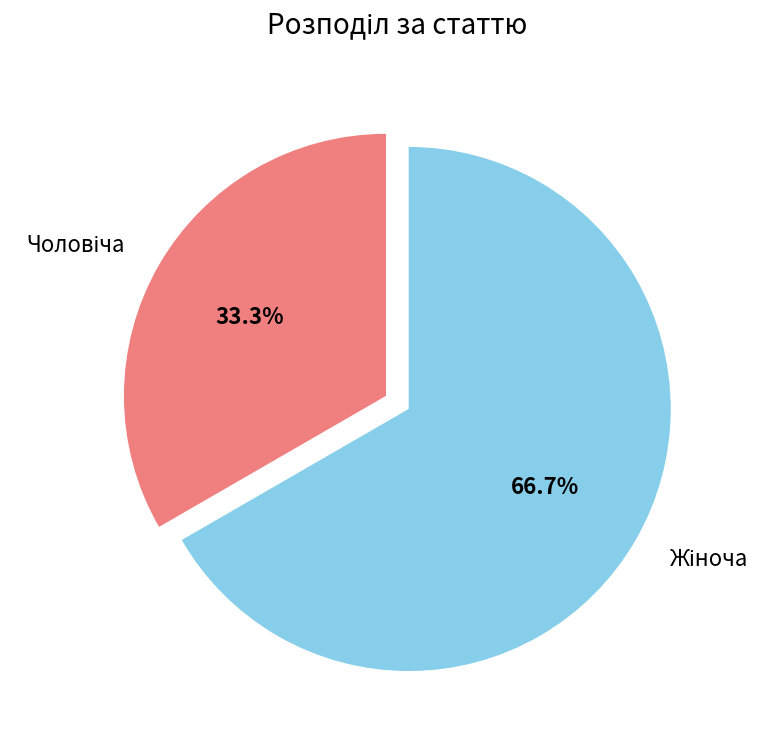

Does any single category account for the majority?

Yes